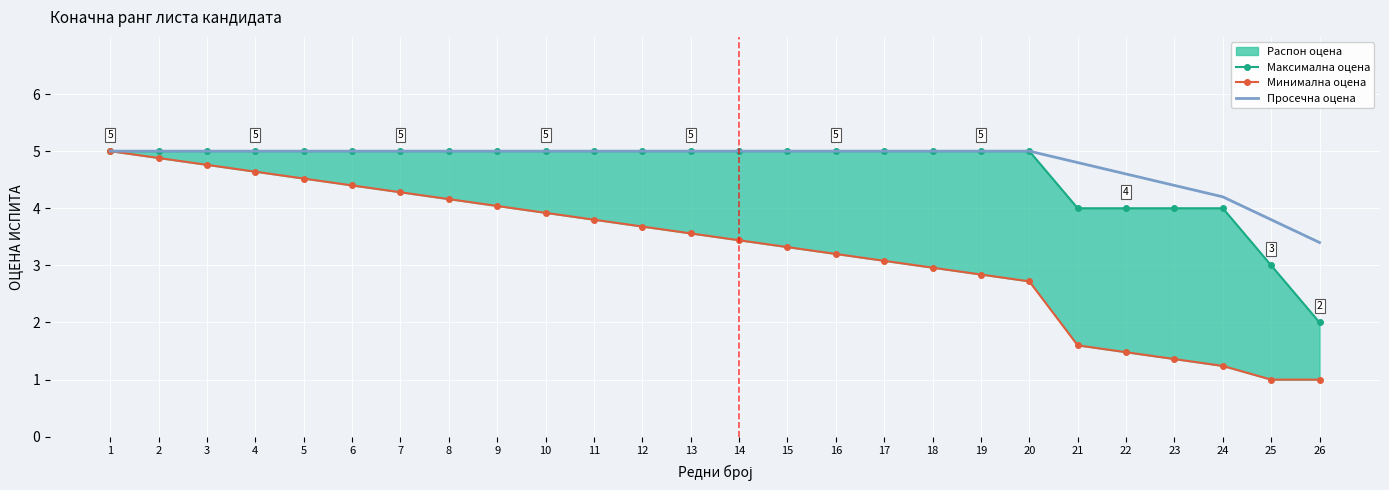

At which label is Просечна оцена closest to 4?

24